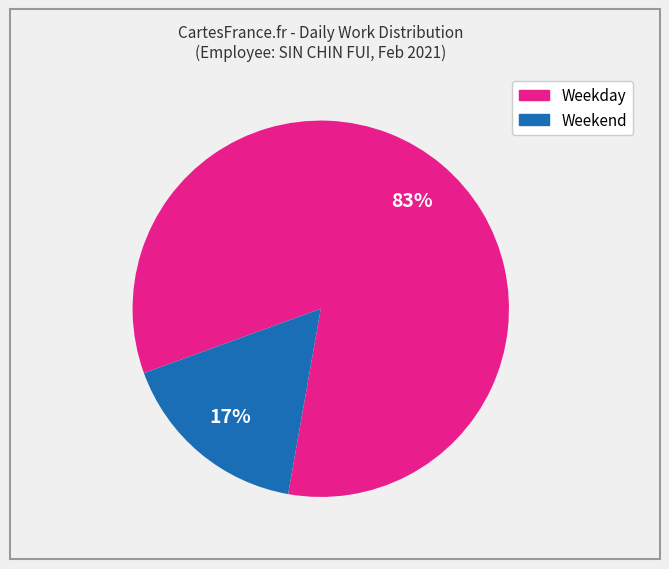

Does any single category account for the majority?

Yes